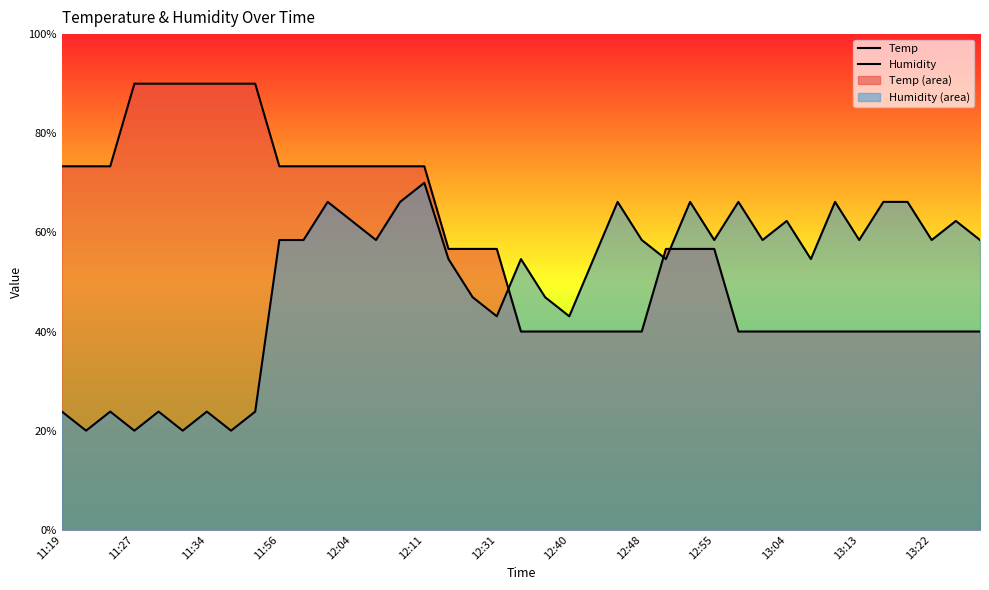

At which category is the sum across all series the highest?

12:11